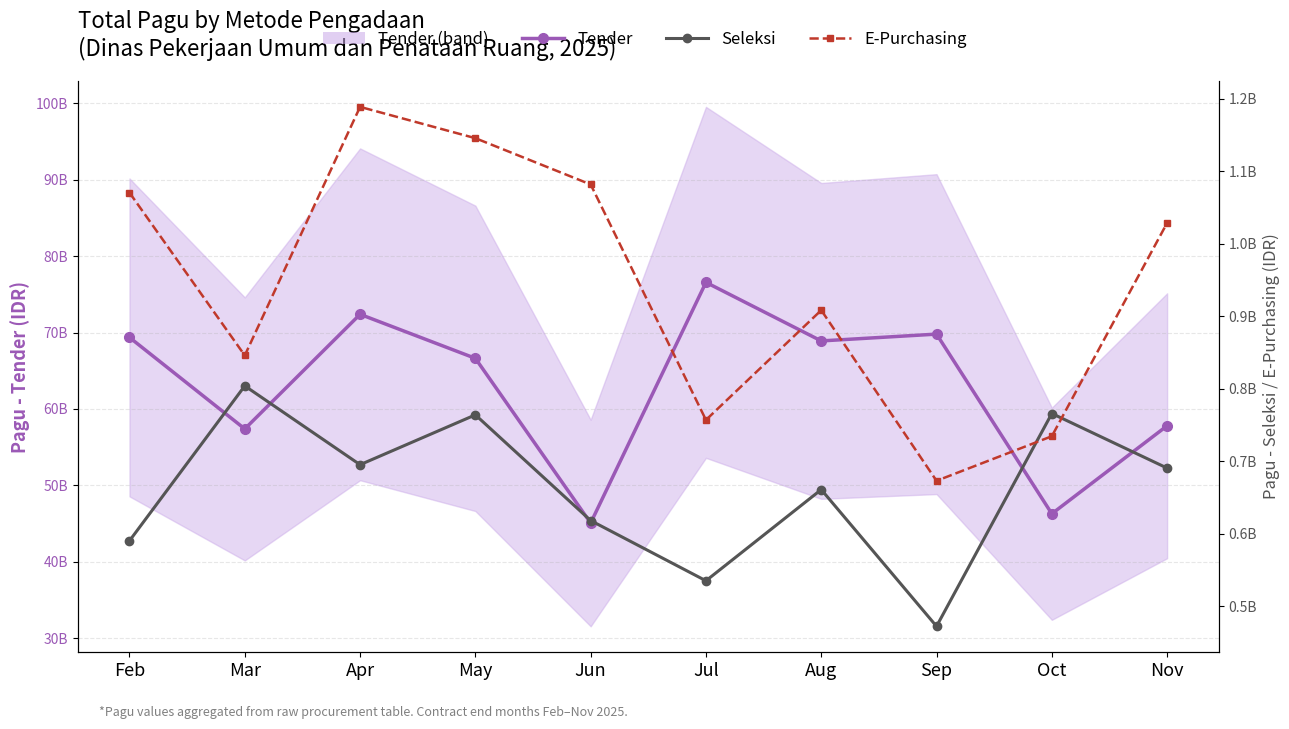

How many lines are shown in the chart?

3